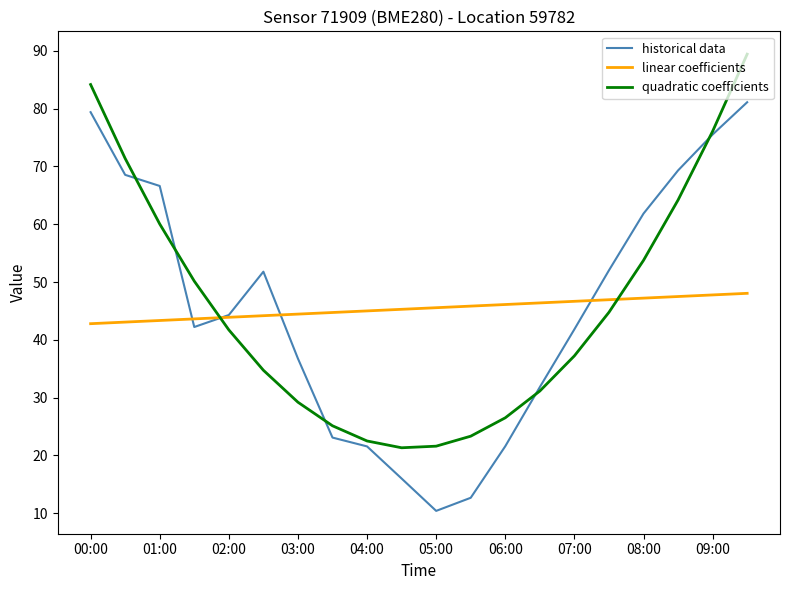

How many times do historical data and quadratic coefficients cross each other?

6